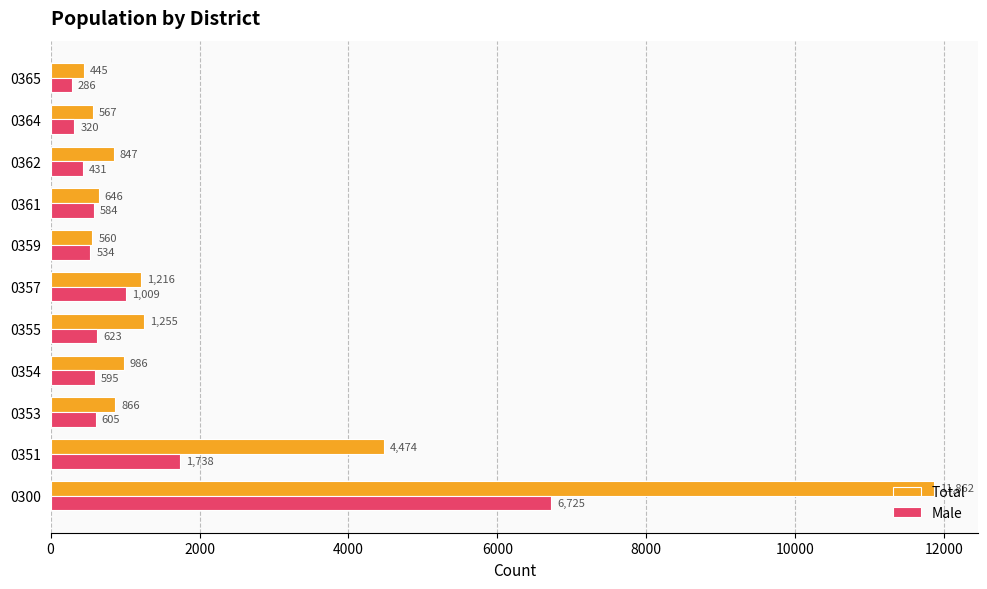

Count the number of categories in the chart.

11